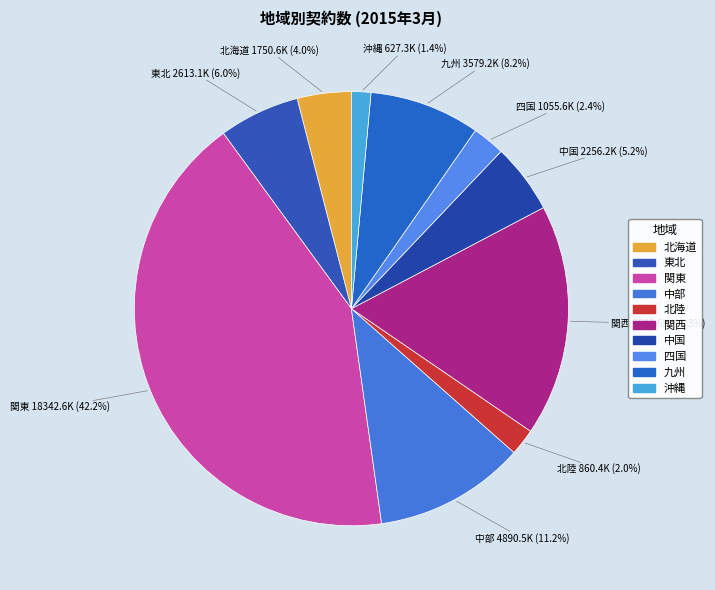

Count the number of slices in the pie.

10